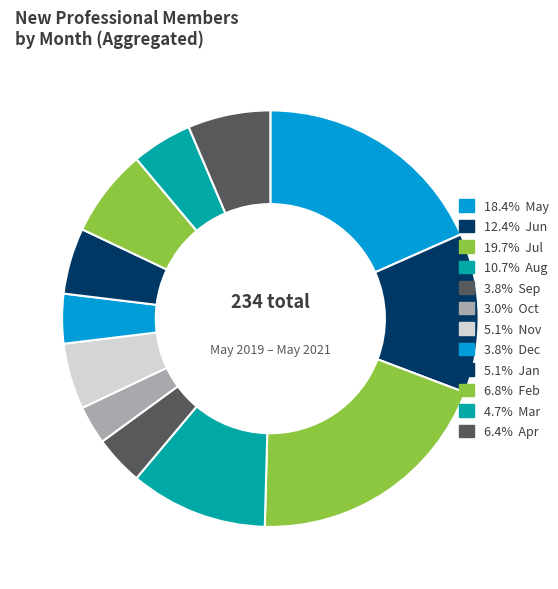

How many segments does this pie chart have?

12